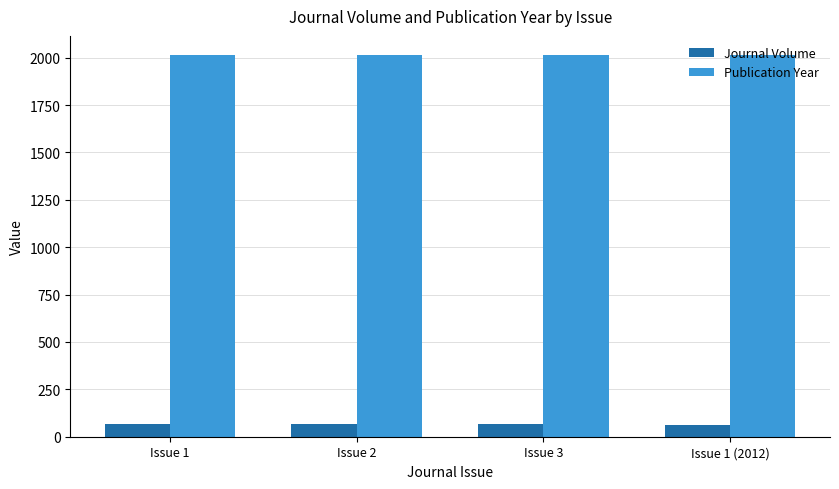

What is the difference between the highest and lowest values at Issue 3?

1946